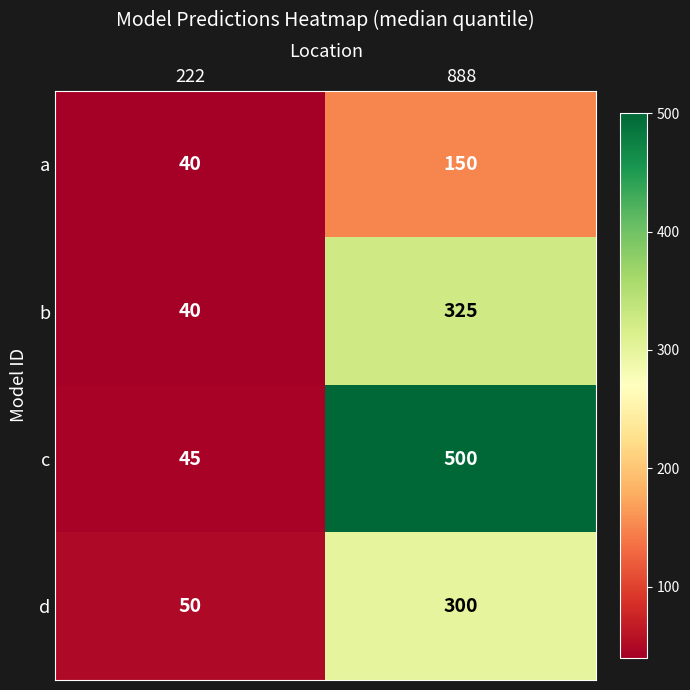

Count the number of categories in the chart.

2